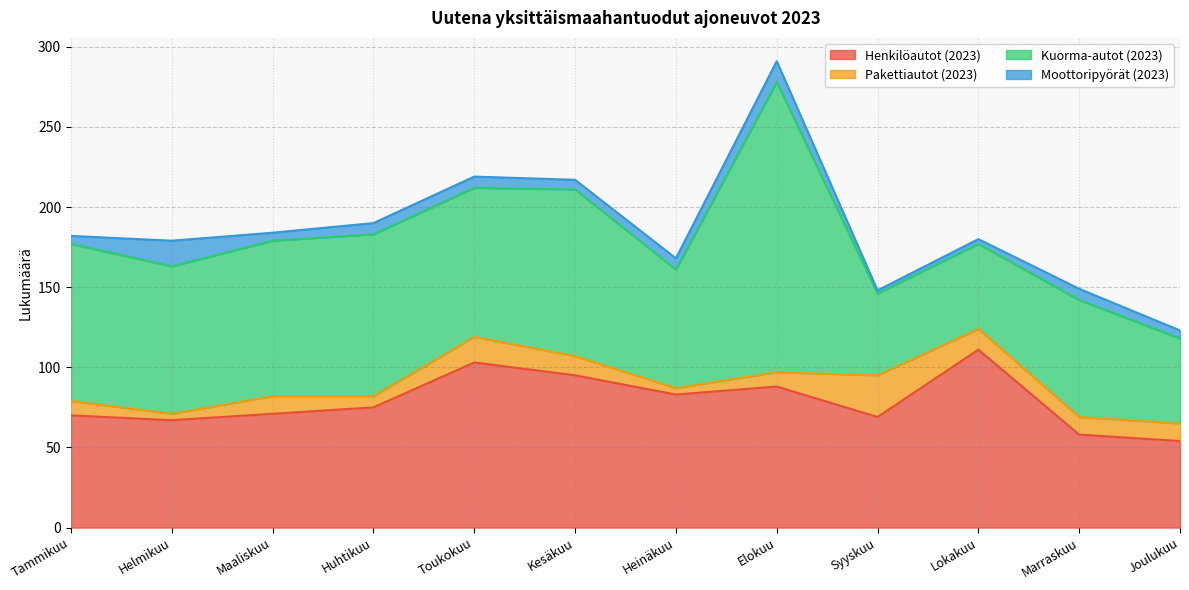

List the labels in order of Moottoripyörät (2023) value, largest first.

Helmikuu, Elokuu, Huhtikuu, Toukokuu, Heinäkuu, Marraskuu, Kesäkuu, Tammikuu, Maaliskuu, Joulukuu, Lokakuu, Syyskuu